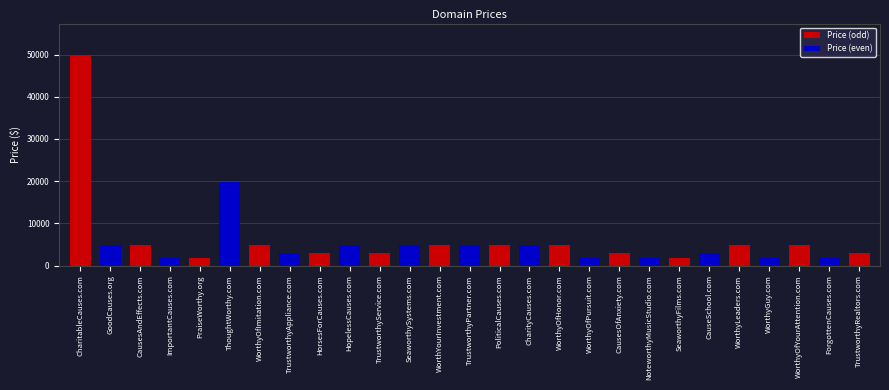

What is the value of the 17th bar from the left?

4888